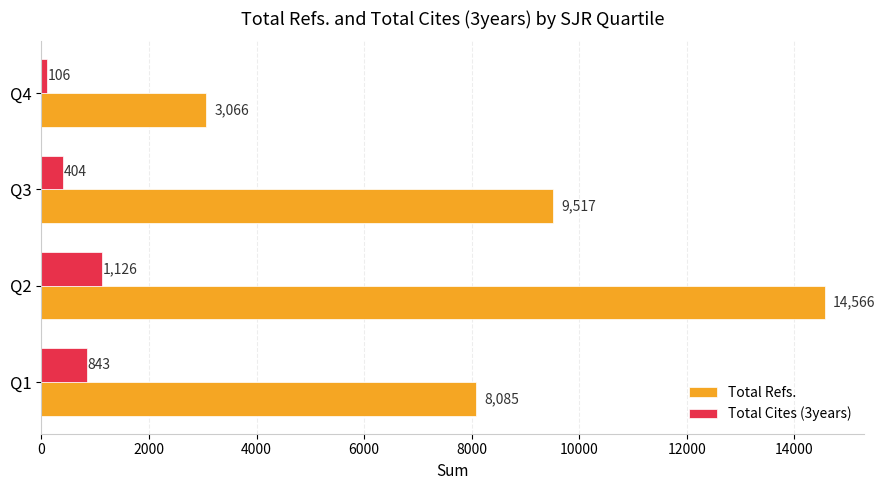

Which series has the widest spread of values?

Total Refs.